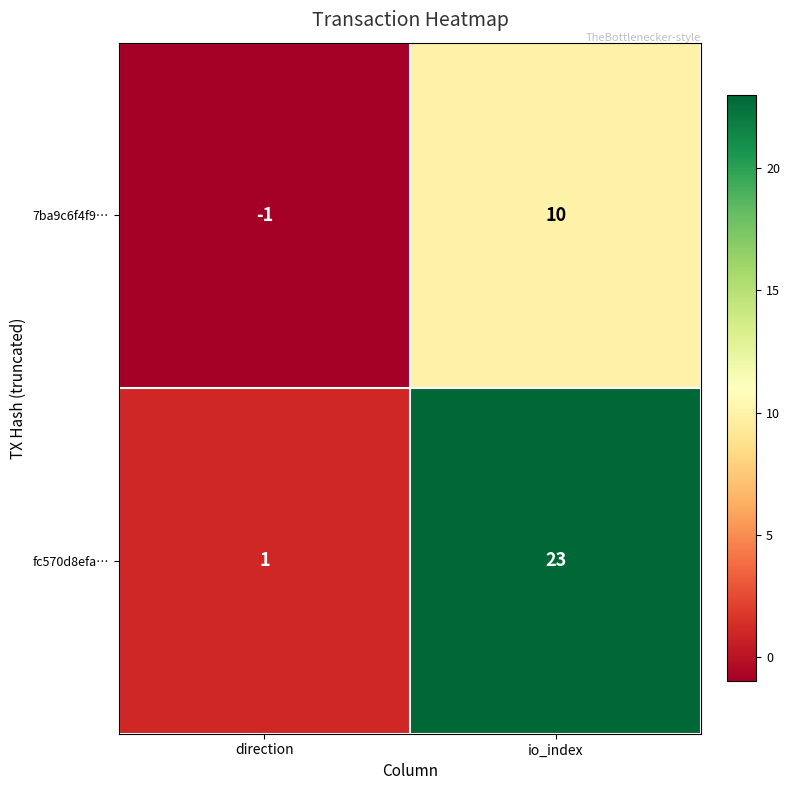

List the series in order of their peak value, lowest first.

7ba9c6f4f9…, fc570d8efa…